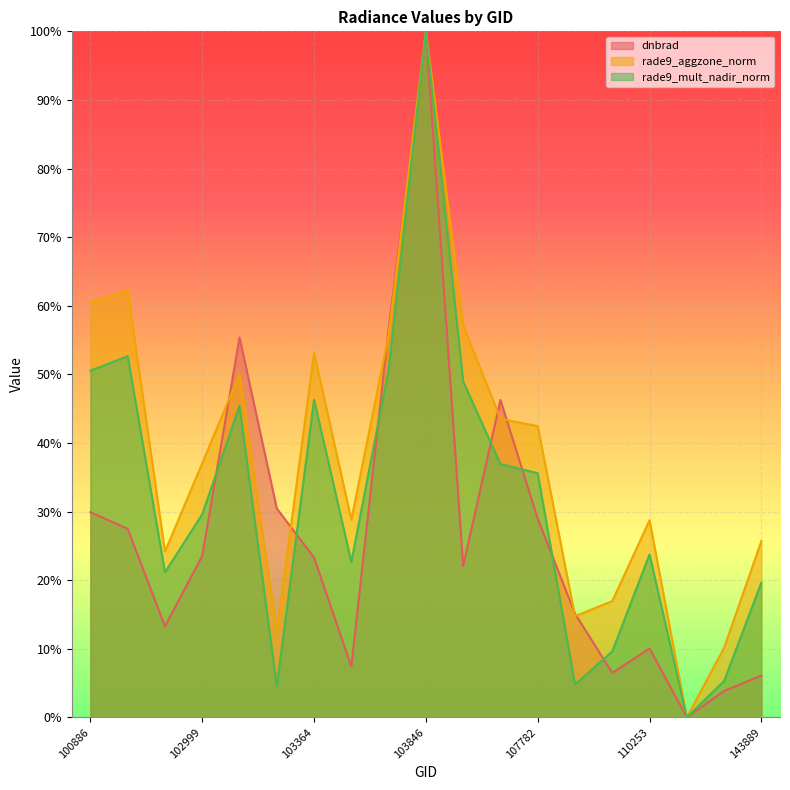

Reading left to right, extract all data points from this chart.

dnbrad: 100886=0.3	102759=0.3	102879=0.1	102999=0.2	103119=0.6	103127=0.3	103364=0.2	103484=0.1	103720=0.6	103846=1.0	104079=0.2	104439=0.5	107782=0.3	109905=0.2	110078=0.1	110253=0.1	114757=0.0	132798=0.0	143889=0.1
rade9_aggzone_norm: 100886=0.6	102759=0.6	102879=0.2	102999=0.4	103119=0.5	103127=0.1	103364=0.5	103484=0.3	103720=0.6	103846=1.0	104079=0.6	104439=0.4	107782=0.4	109905=0.1	110078=0.2	110253=0.3	114757=0.0	132798=0.1	143889=0.3
rade9_mult_nadir_norm: 100886=0.5	102759=0.5	102879=0.2	102999=0.3	103119=0.5	103127=0.0	103364=0.5	103484=0.2	103720=0.5	103846=1.0	104079=0.5	104439=0.4	107782=0.4	109905=0.0	110078=0.1	110253=0.2	114757=0.0	132798=0.1	143889=0.2